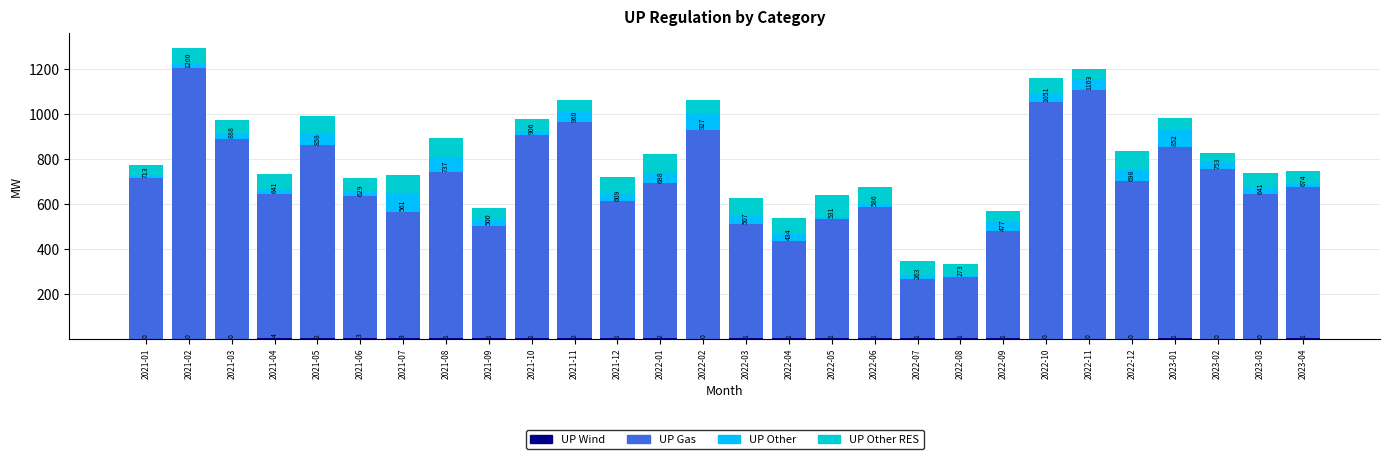

Are the bars grouped side by side (vs. stacked)?

No